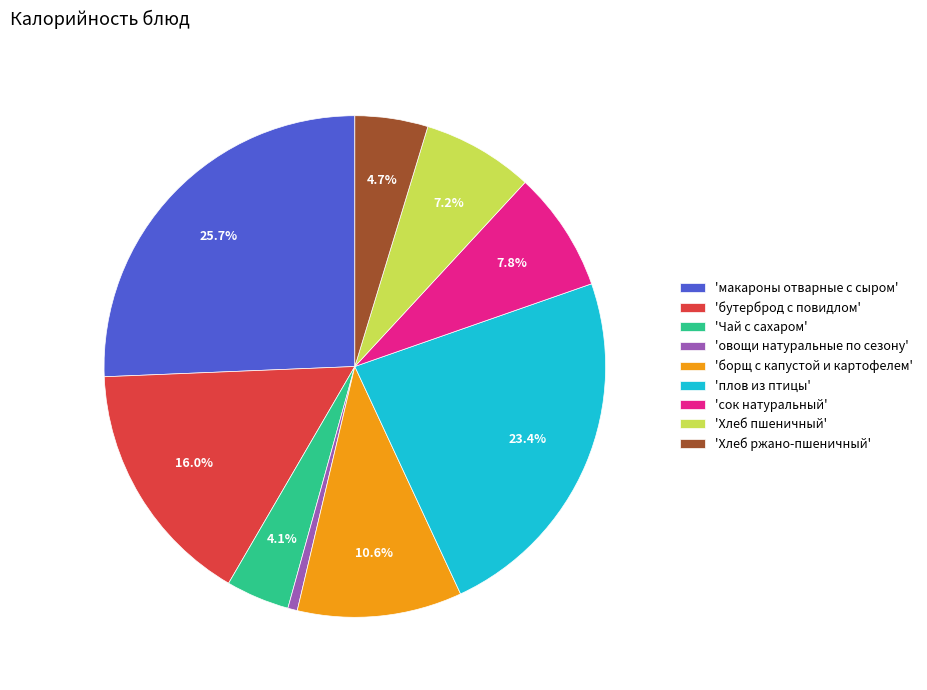

Is there any slice that represents more than half of the pie?

No